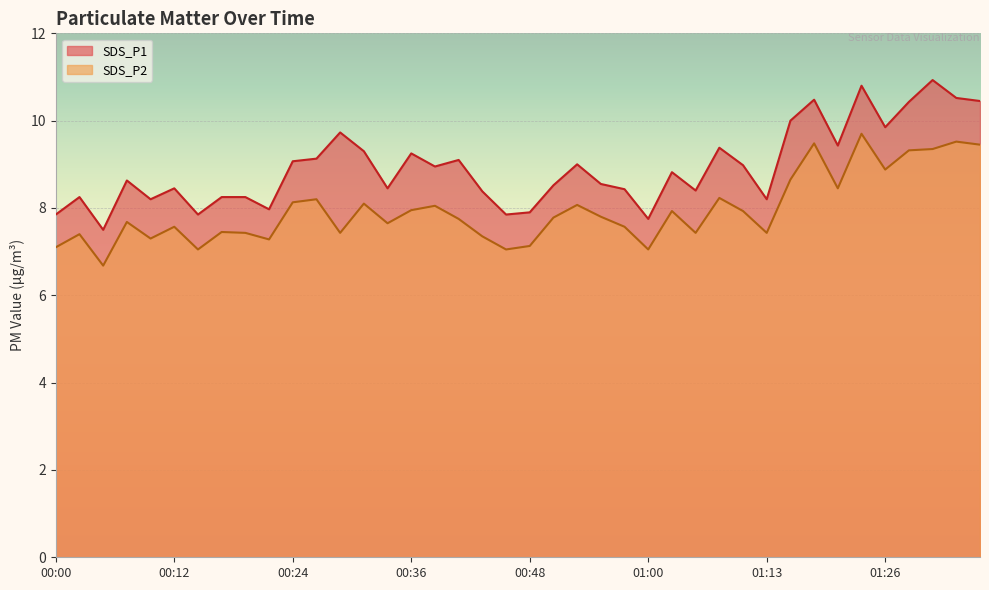

Rank the series by their average value, from lowest to highest.

SDS_P2, SDS_P1